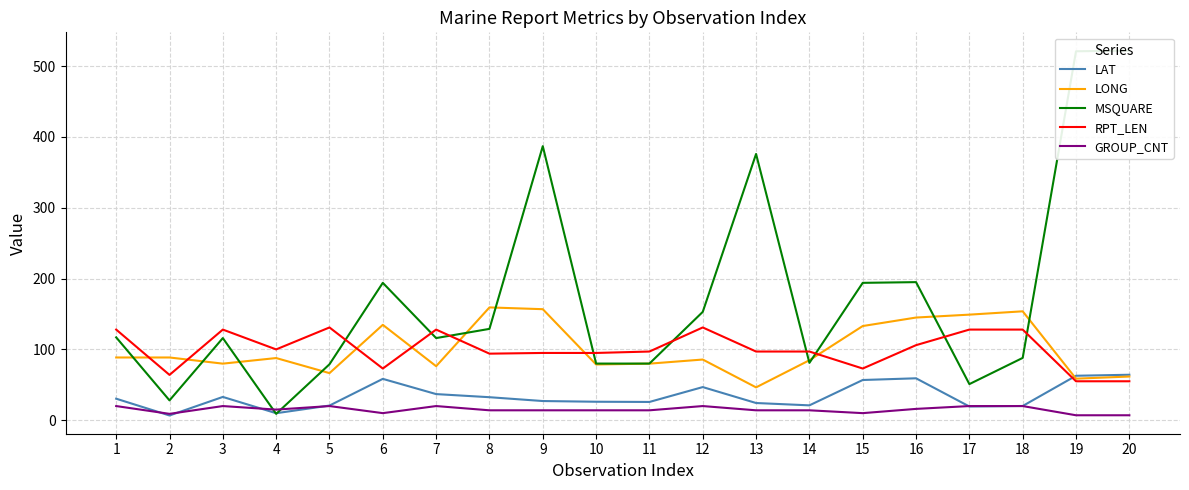

Rank the categories by MSQUARE value from highest to lowest.

20, 19, 9, 13, 16, 6, 15, 12, 8, 1, 3, 7, 18, 14, 10, 11, 5, 17, 2, 4